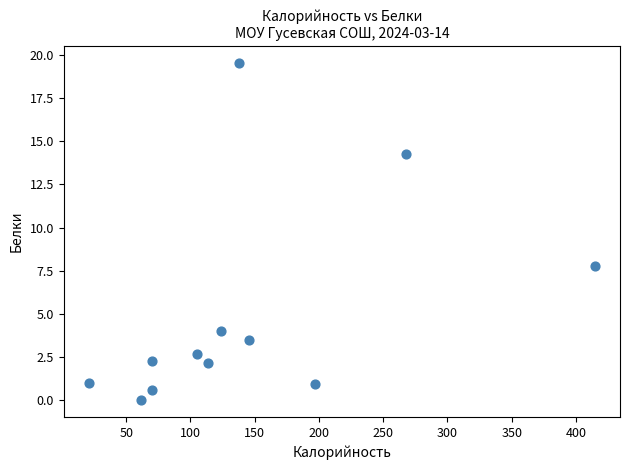

What is the average X value?

143.9